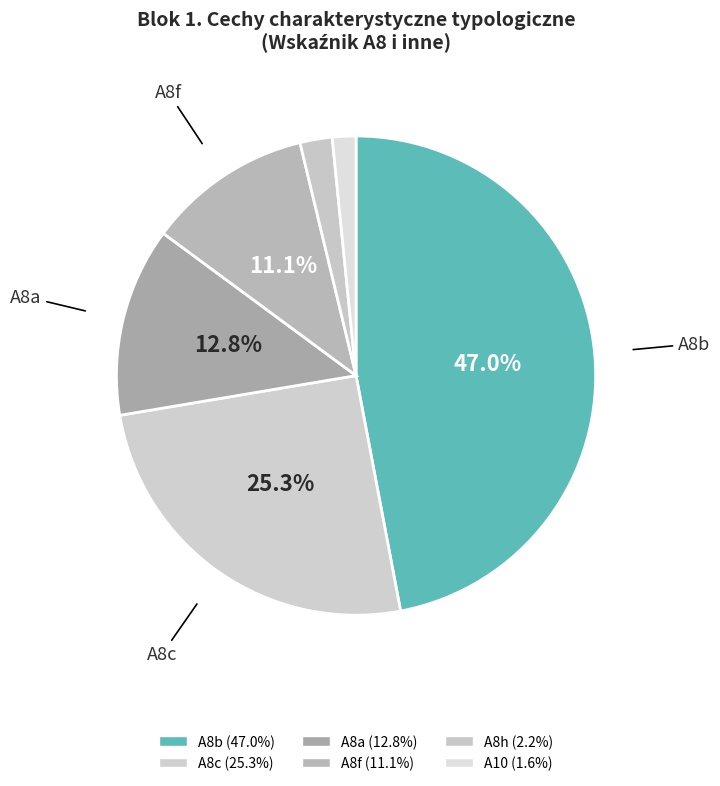

To the nearest percent, what percentage of the pie is A8c?

25%